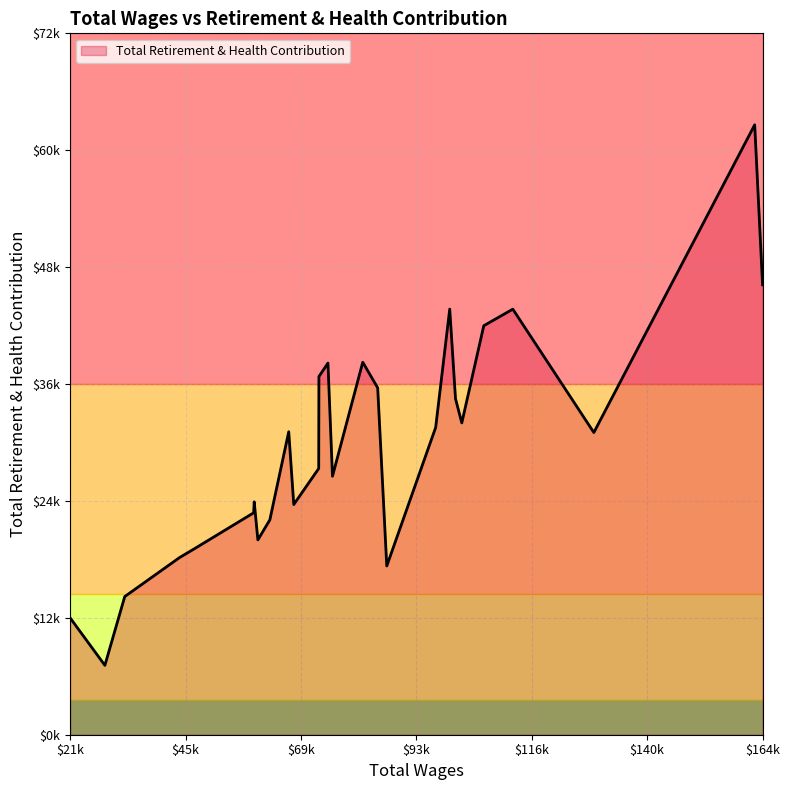

Reading left to right, list all the values displayed in this chart.

12125	7201	14342	18386	19330	23034	24175	20227	22302	31451	23896	27632	37179	38575	26829	38665	36011	17518	31895	44184	34880	32368	42454	44174	31369	63309	46706